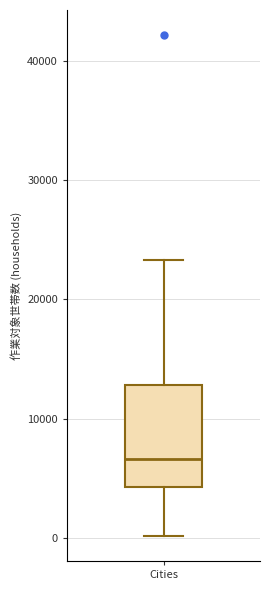

Read this box plot against the y-axis: the position of the median line, the range covered by the box, and the ends of both whiskers. The values are not printed on the chart, so give them approximately, as read against the axis.

median 7000, box 4000 to 13000, whiskers 0 to 23000